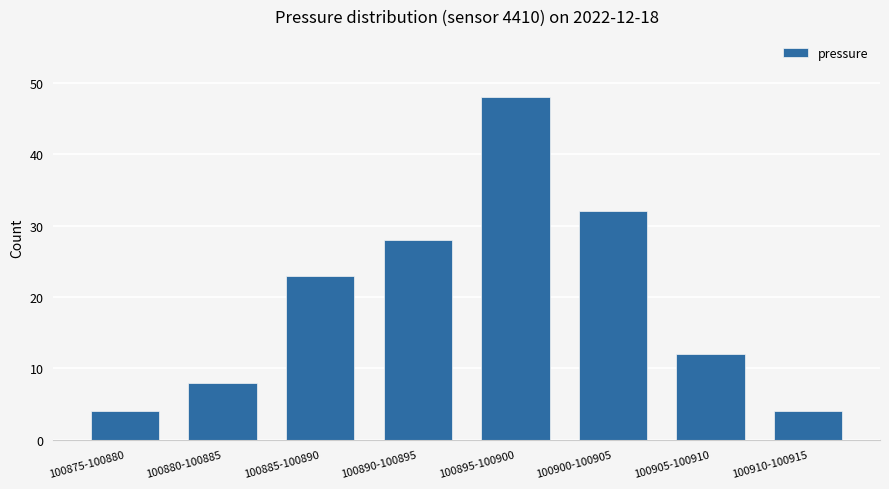

Reading left to right, what are all the values shown in this chart?

100875-100880=4	100880-100885=8	100885-100890=23	100890-100895=28	100895-100900=48	100900-100905=32	100905-100910=12	100910-100915=4